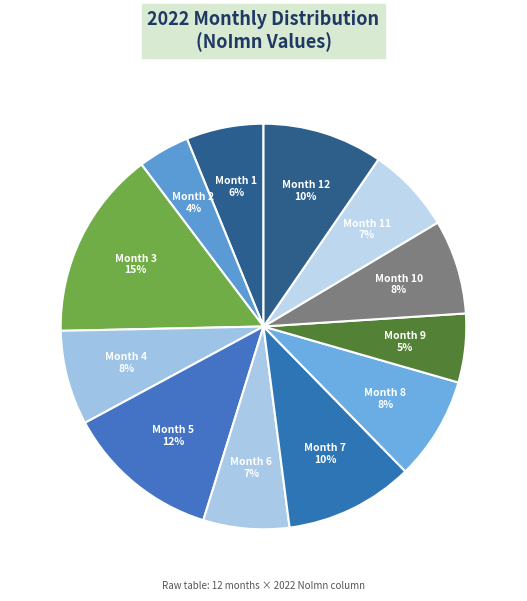

True or false: Month 8 accounts for 3% of the total.

False